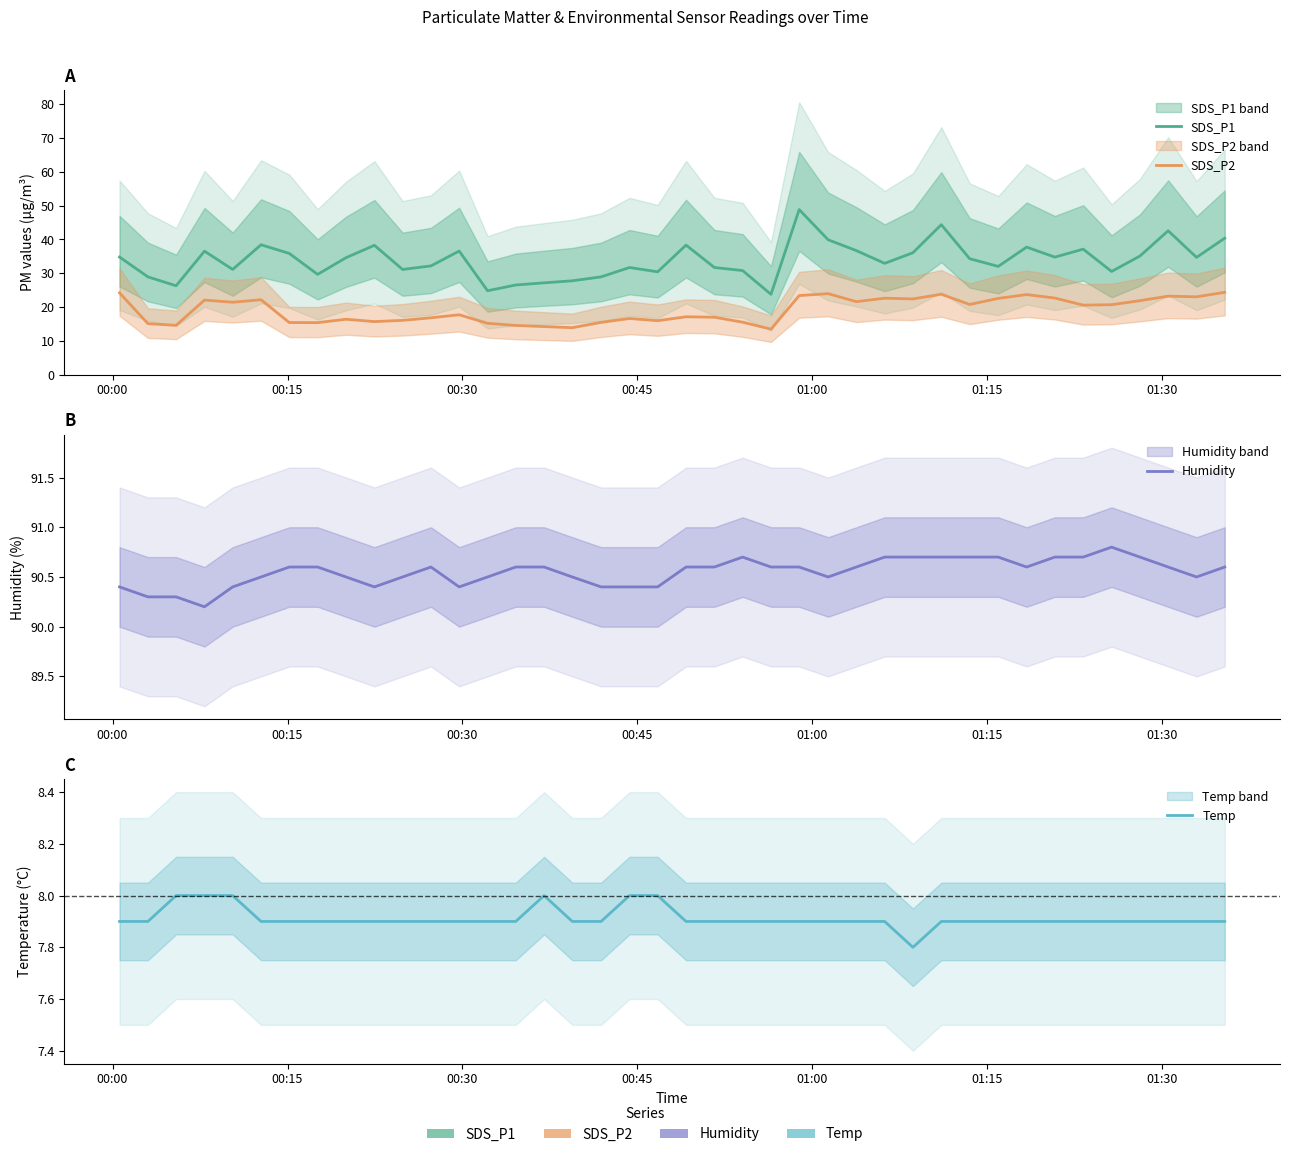

Reading right to left, transcribe all the data shown in this chart.

SDS_P1: 40.4	34.7	42.6	35.1	30.5	37.1	34.8	37.7	32.0	34.3	44.4	36.1	32.9	36.7	39.9	48.8	23.8	30.8	31.7	38.3	30.4	31.7	28.9	27.8	27.2	26.5	24.8	36.6	32.2	31.1	38.3	34.6	29.7	35.9	38.4	31.1	36.5	26.3	28.9	34.8
SDS_P2: 24.4	23.0	23.2	21.9	20.7	20.6	22.7	23.7	22.6	20.8	23.8	22.4	22.6	21.6	24.0	23.4	13.5	15.5	17.0	17.1	16.0	16.6	15.5	13.9	14.2	14.6	15.2	17.7	16.8	16.1	15.7	16.4	15.4	15.4	22.2	21.4	22.1	14.6	15.1	24.2
Humidity: 90.6	90.5	90.6	90.7	90.8	90.7	90.7	90.6	90.7	90.7	90.7	90.7	90.7	90.6	90.5	90.6	90.6	90.7	90.6	90.6	90.4	90.4	90.4	90.5	90.6	90.6	90.5	90.4	90.6	90.5	90.4	90.5	90.6	90.6	90.5	90.4	90.2	90.3	90.3	90.4
Temp: 7.9	7.9	7.9	7.9	7.9	7.9	7.9	7.9	7.9	7.9	7.9	7.8	7.9	7.9	7.9	7.9	7.9	7.9	7.9	7.9	8.0	8.0	7.9	7.9	8.0	7.9	7.9	7.9	7.9	7.9	7.9	7.9	7.9	7.9	7.9	8.0	8.0	8.0	7.9	7.9